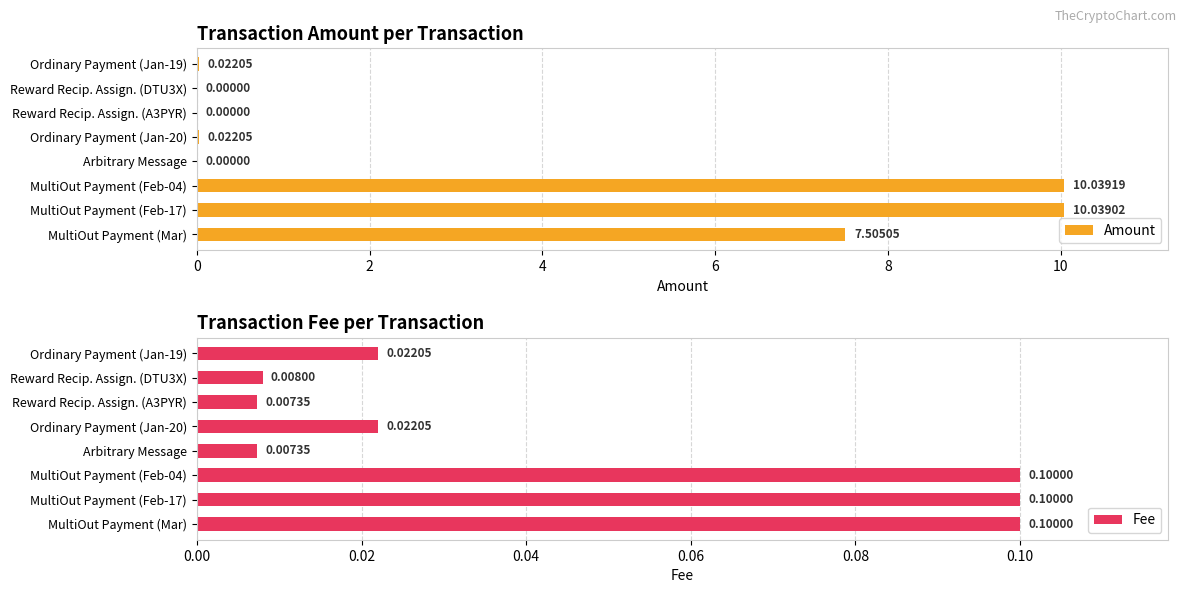

True or false: Fee has a value of 0.1 at MultiOut Payment (Mar).

True